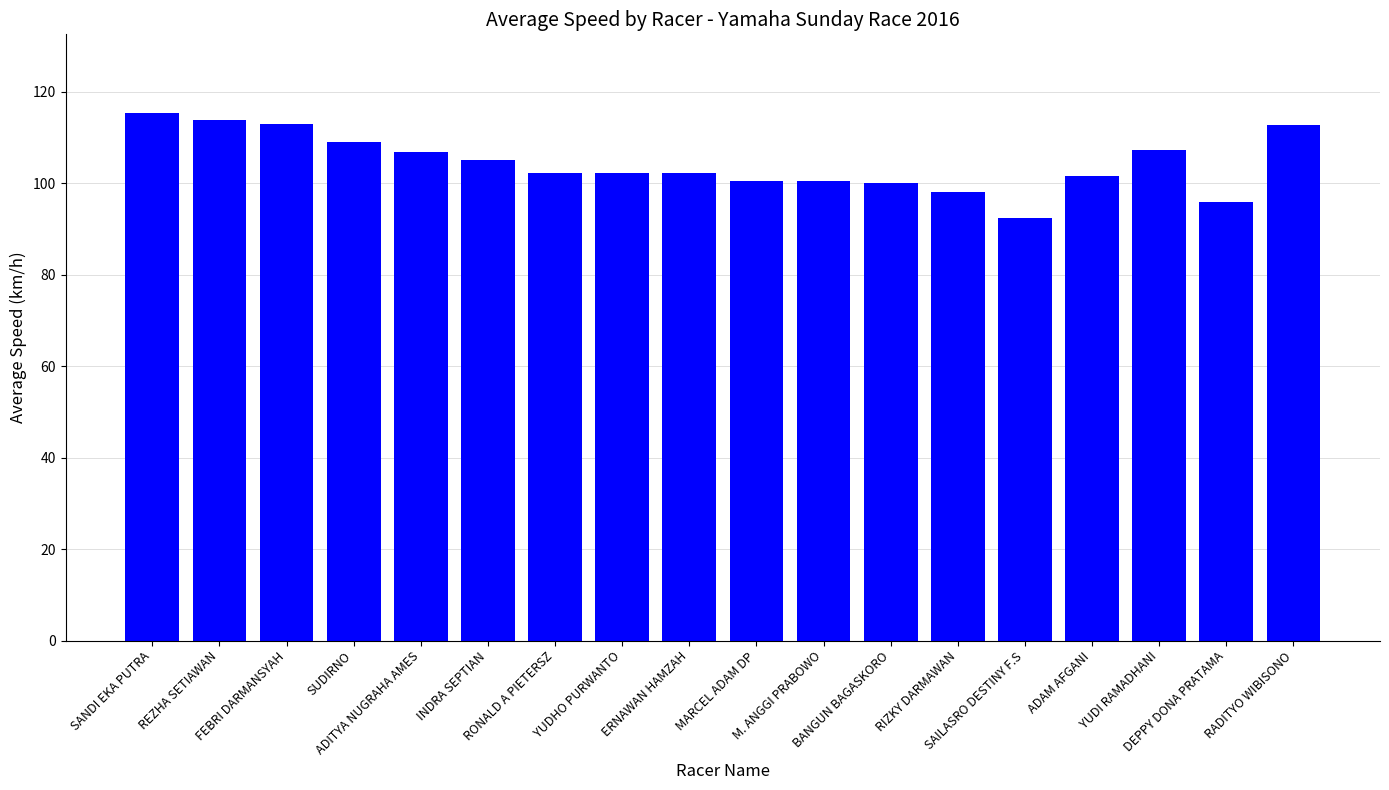

How many distinct data groups are displayed?

1